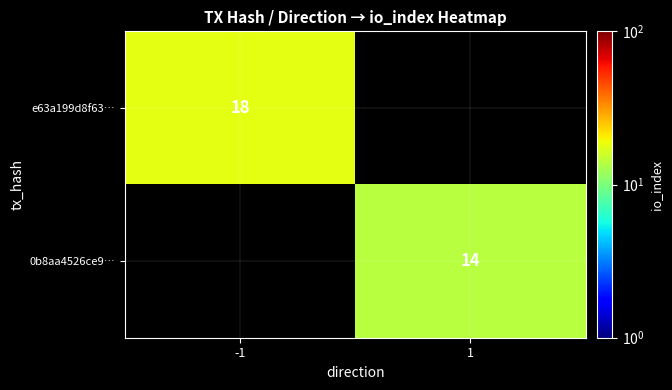

Count the number of categories in the chart.

2